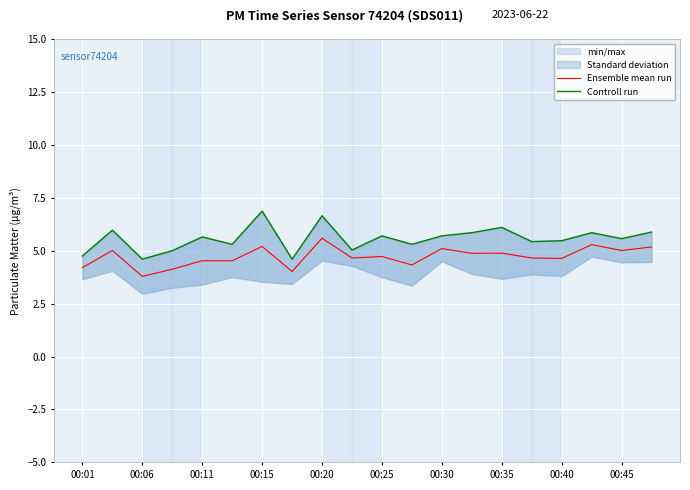

What is the lowest value of the Ensemble mean run series?

3.8